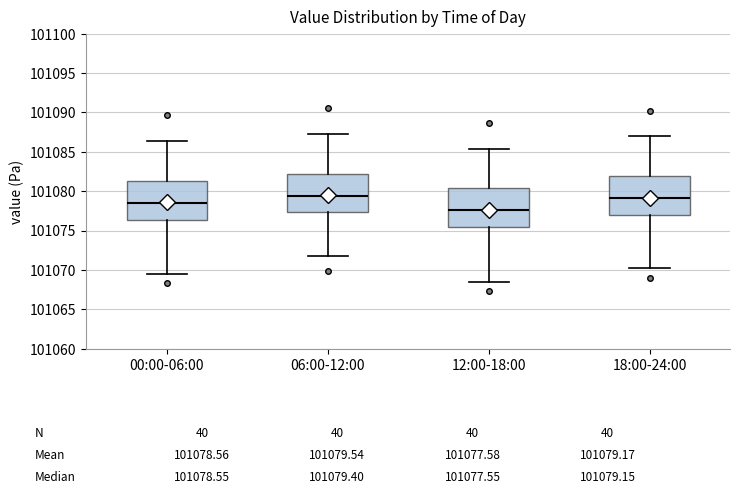

Which box has the lowest median line?

12:00-18:00